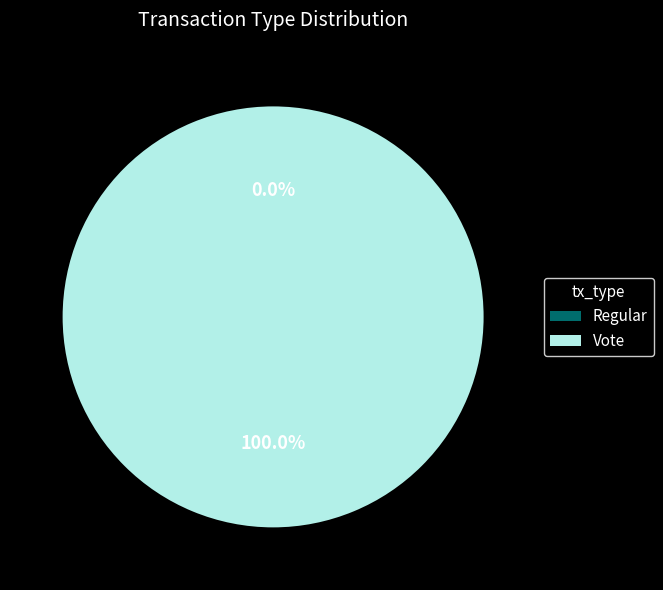

Is there a majority slice in this chart?

Yes